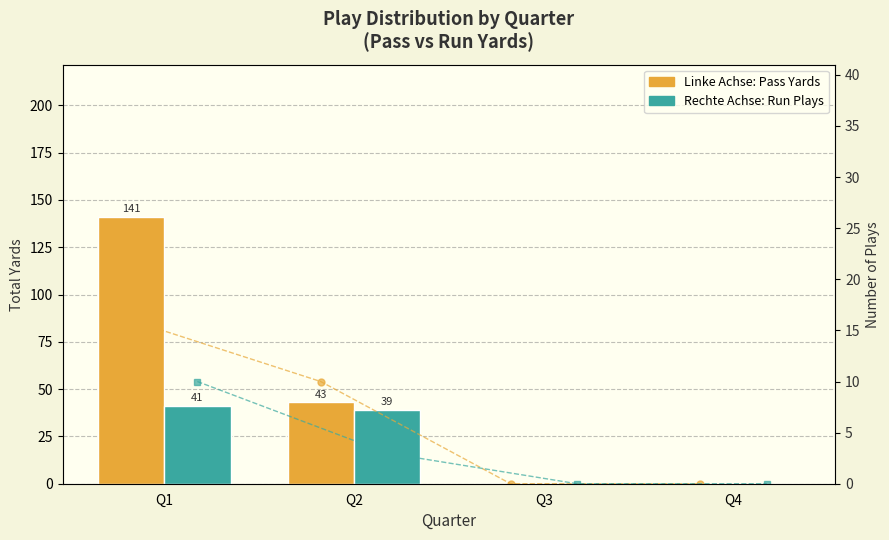

At which category is the sum across all series the highest?

Q1